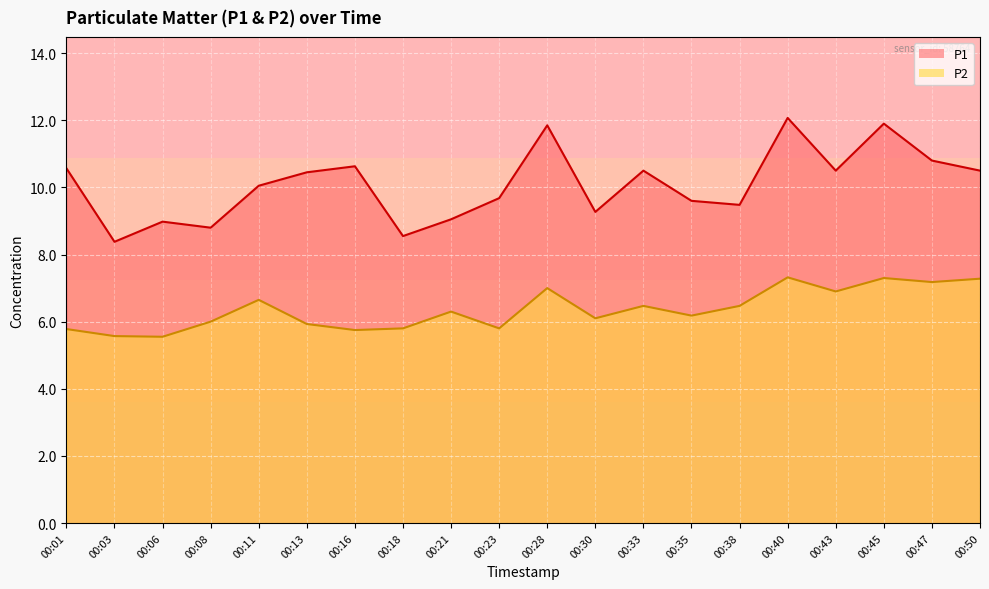

Rank the series at 00:13 from lowest to highest value.

P2, P1